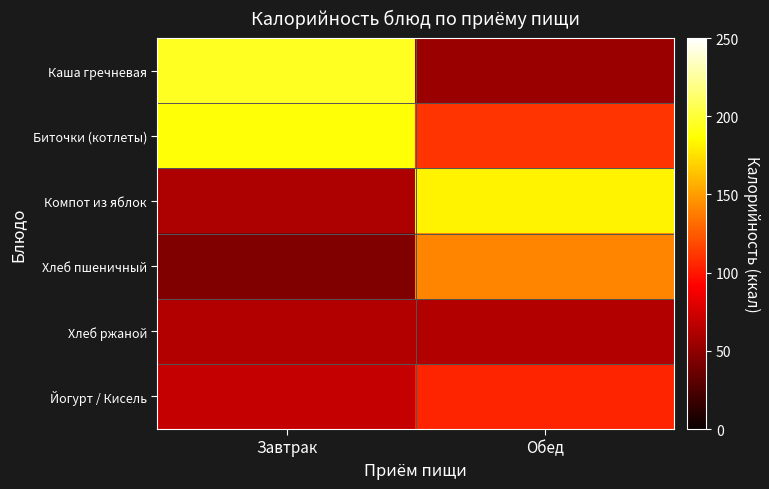

Reading left to right, extract all data points from this chart.

Каша гречневая: Завтрак=195.2	Обед=53.9
Биточки (котлеты): Завтрак=187.9	Обед=111.2
Компот из яблок: Завтрак=61.4	Обед=182.5
Хлеб пшеничный: Завтрак=44.8	Обед=141.4
Хлеб ржаной: Завтрак=62.9	Обед=62.9
Йогурт / Кисель: Завтрак=69.5	Обед=105.2